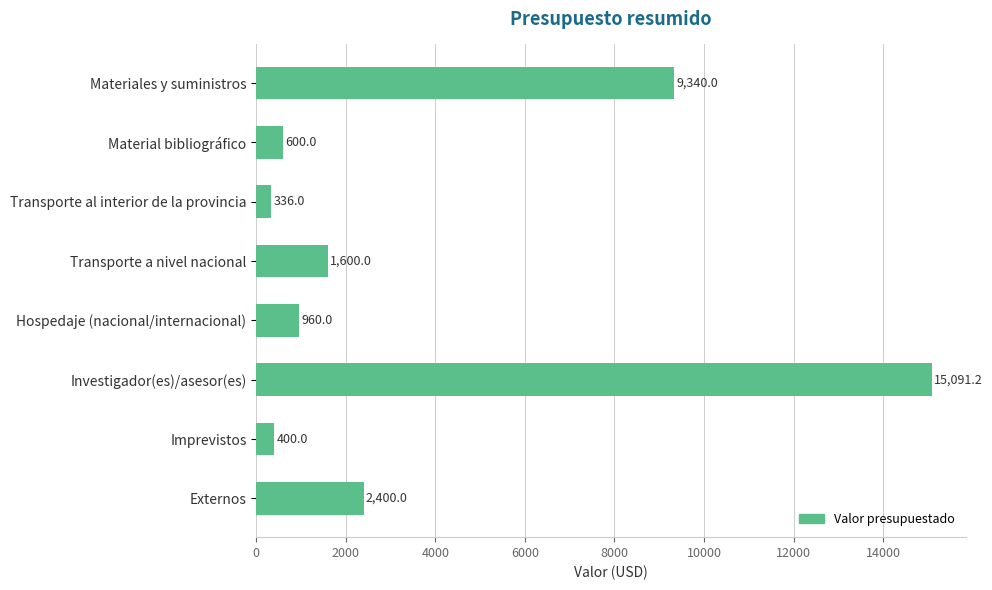

Which label corresponds to the smallest value in the chart?

Transporte al interior de la provincia